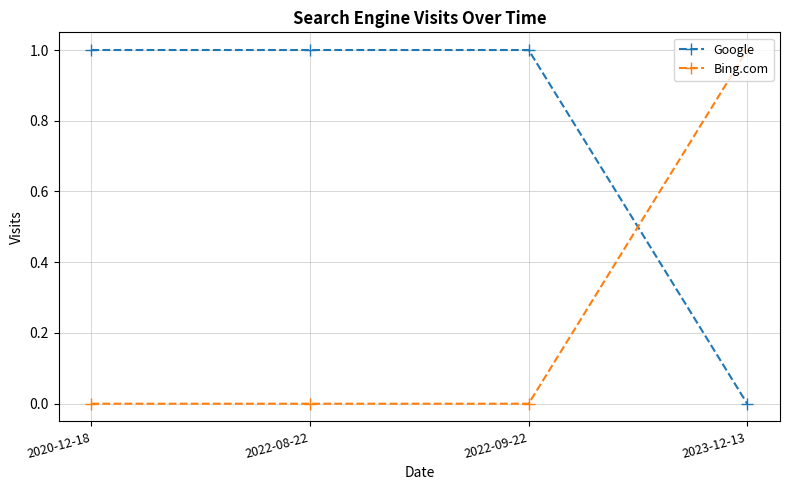

What is the sum of all Bing.com values?

1